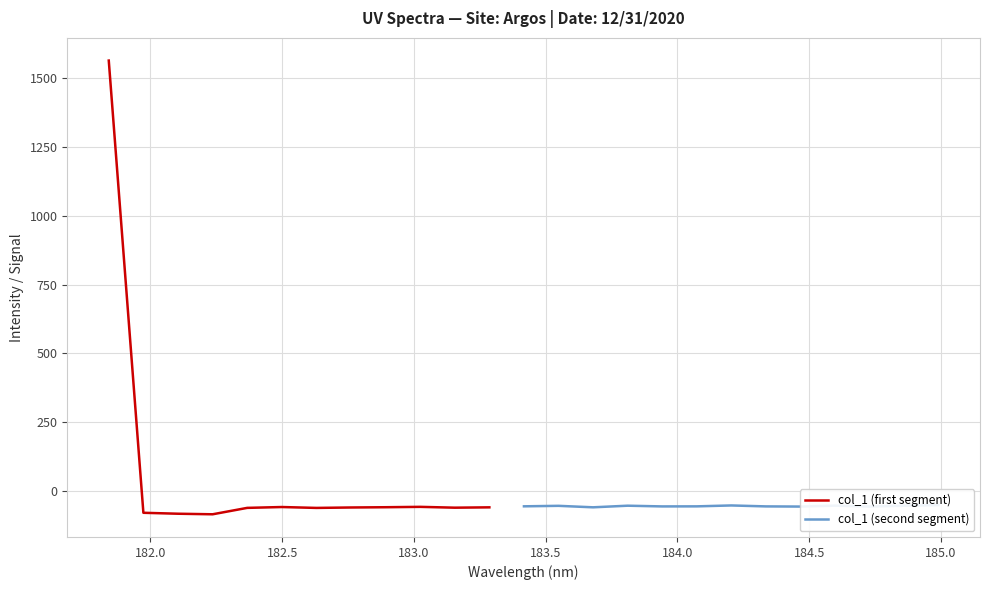

True or false: there are more than 2 points higher than both neighbors.

True